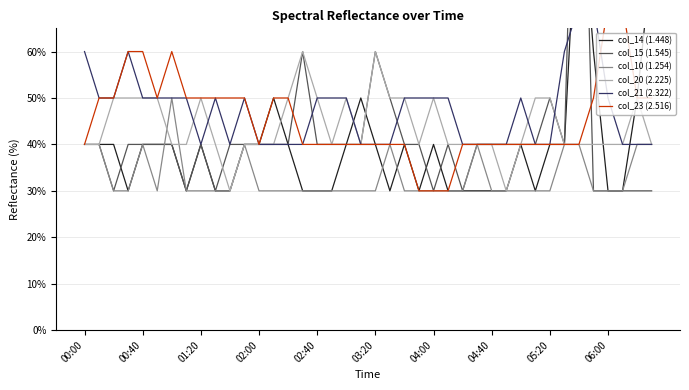

Is it true that col_14 (1.448) equals 0.1 at 02:40?

False